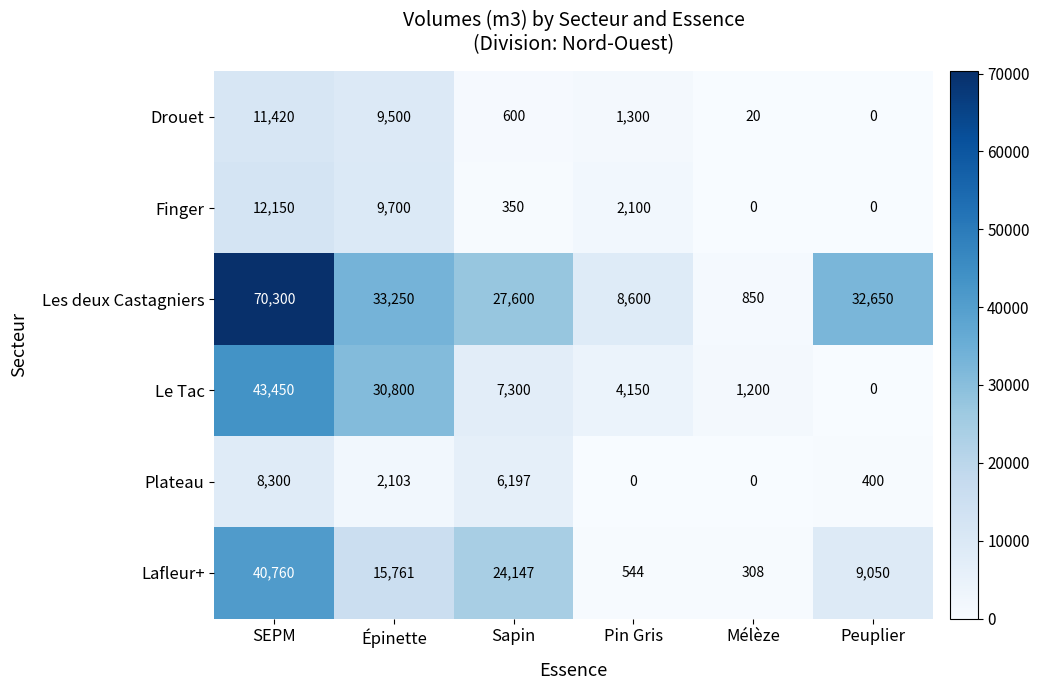

At which label does Le Tac reach its minimum?

Peuplier